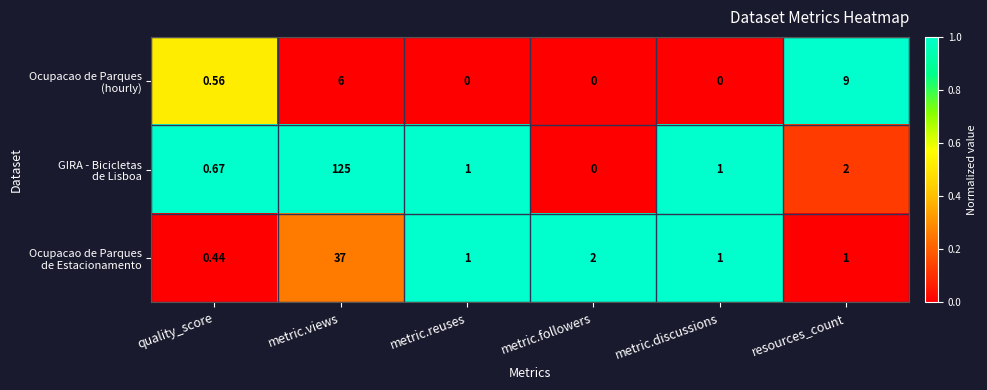

How many categories are shown in the chart?

6